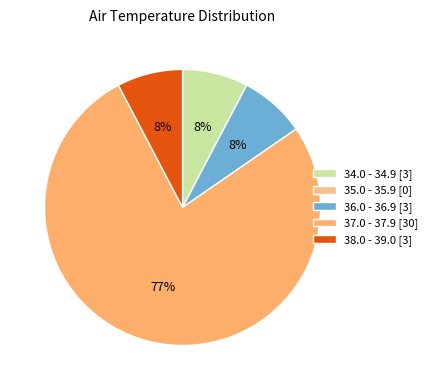

To the nearest percent, what is the average slice percentage?

20%